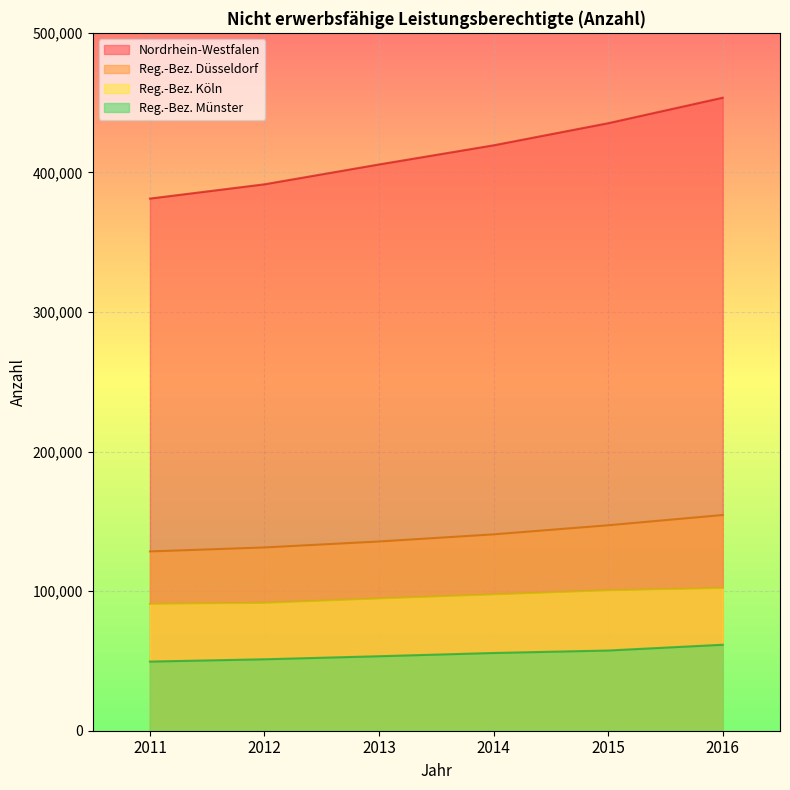

How many values in the Nordrhein-Westfalen series are below 419420?

3